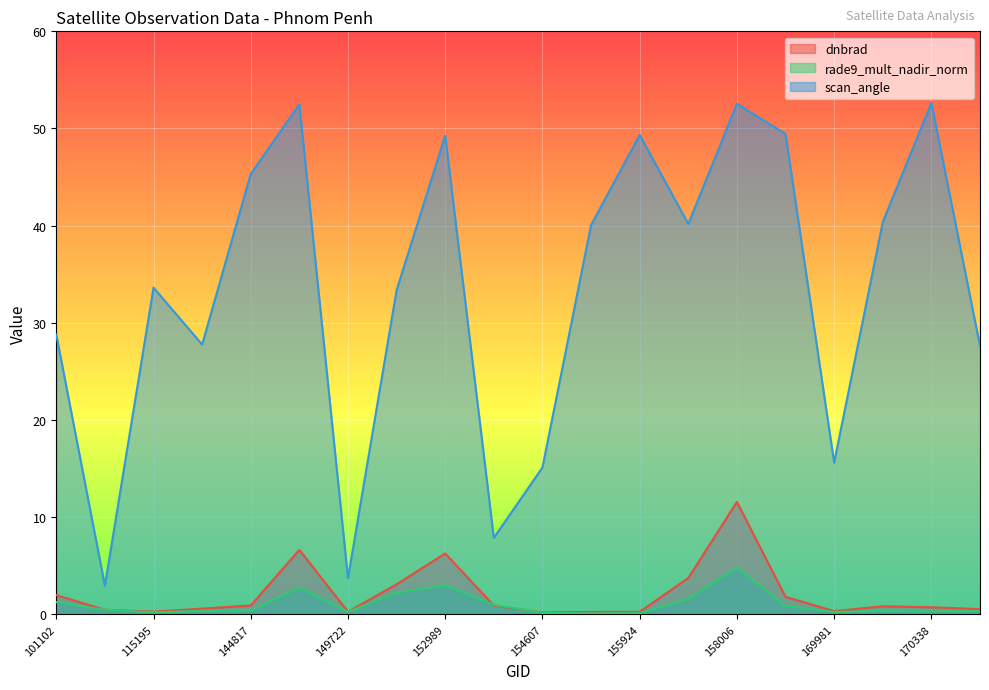

What is the difference between the maximum and second lowest values in the scan_angle series?

48.9